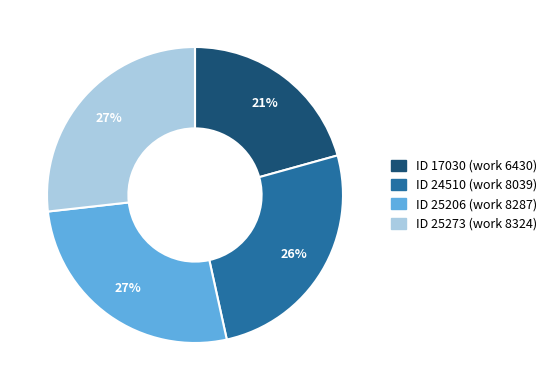

To the nearest percent, what is the average slice percentage?

25%